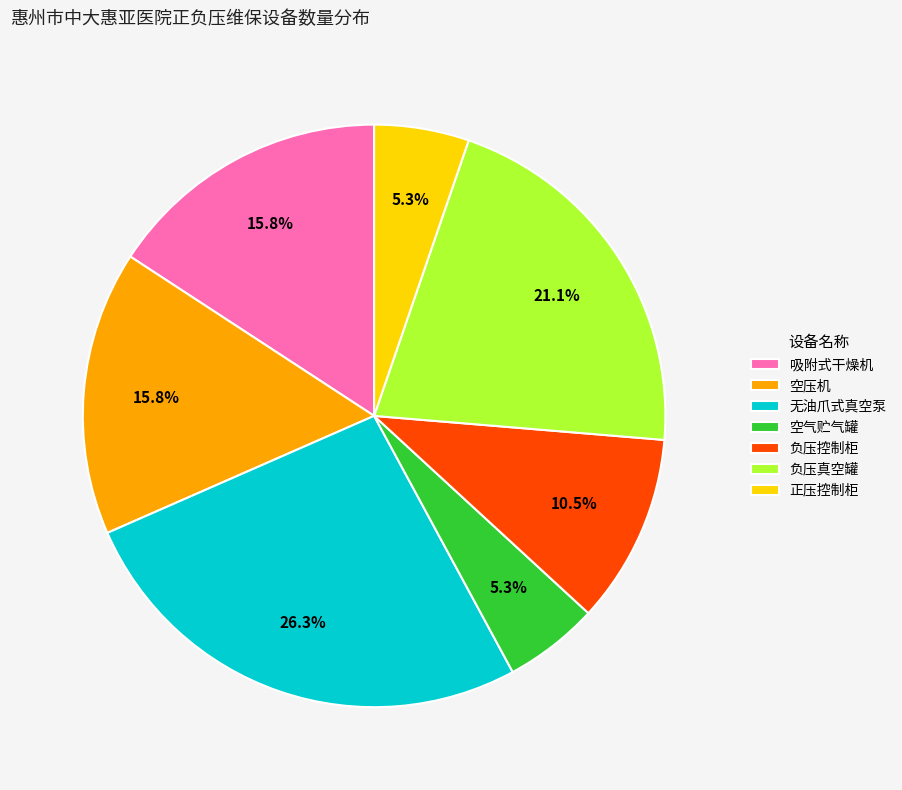

Which category has the biggest portion of the pie?

无油爪式真空泵